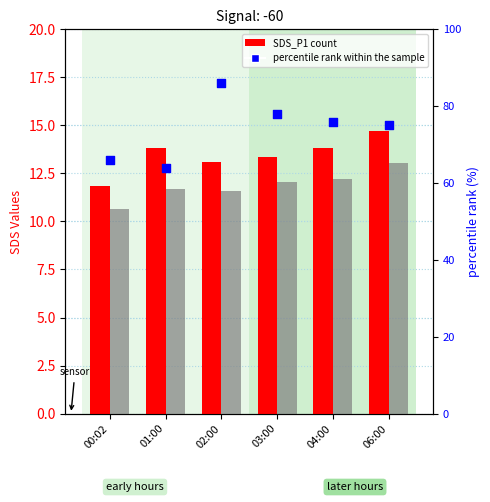

Is the value of SDS_P1 at 03:00 greater than the value of percentile rank within the sample at 02:00?

No